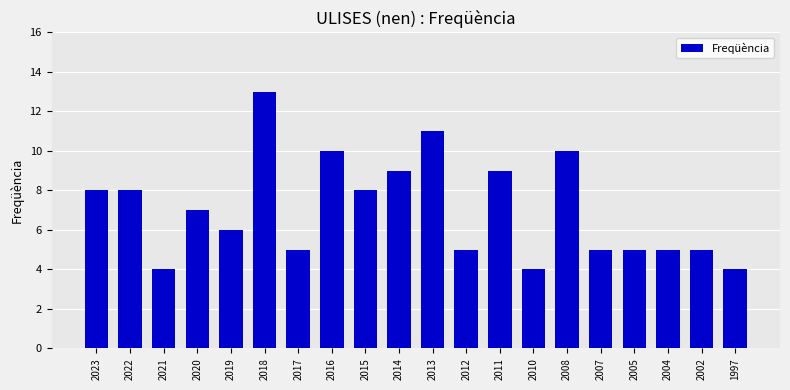

What is the minimum value shown in the chart?

4